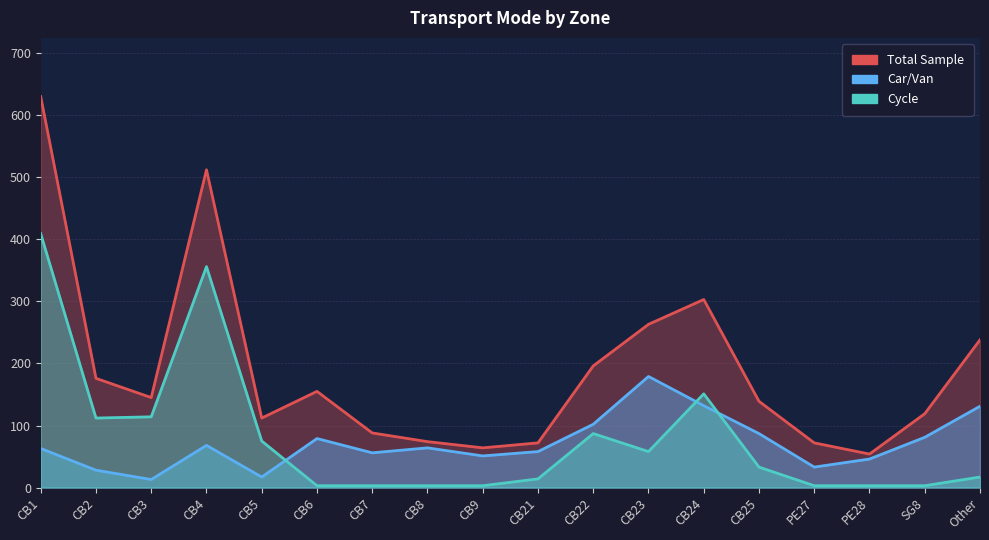

Which category has the lowest value in the Cycle series?

CB6